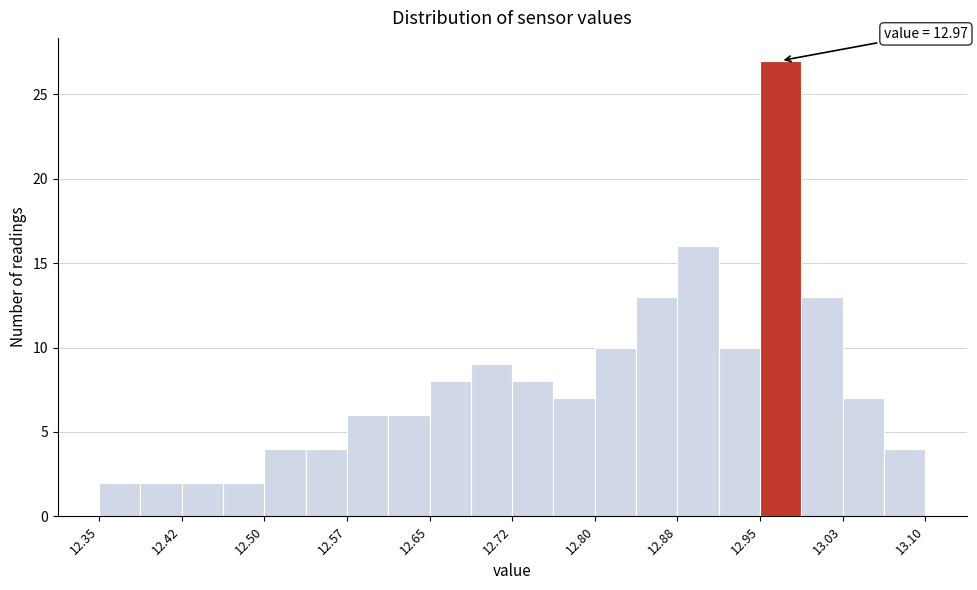

Around what value on the x-axis is the tallest bar? Give the approximate position of its centre, as read against the axis.

12.97